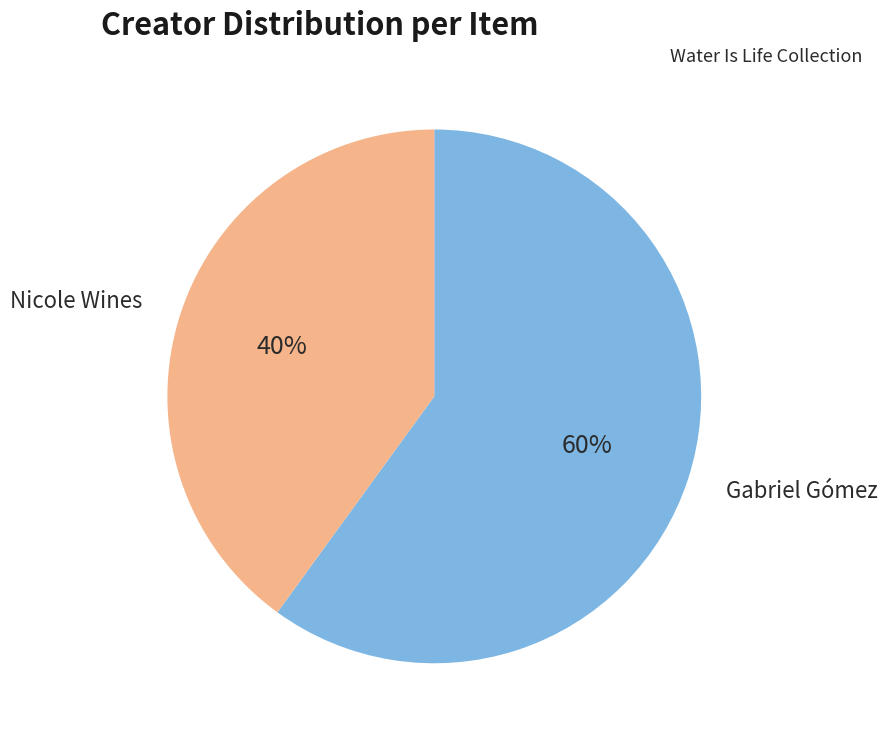

Is there any slice that represents more than half of the pie?

Yes